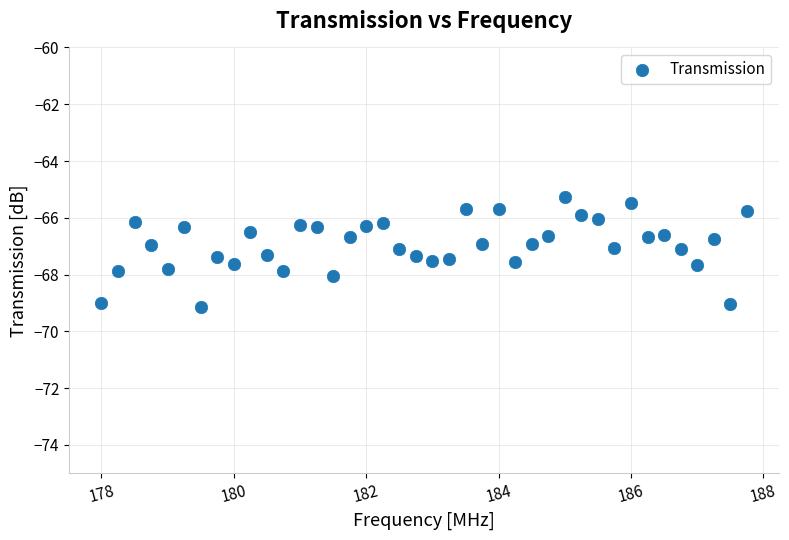

What is the range of X values (max minus min)?

9.8